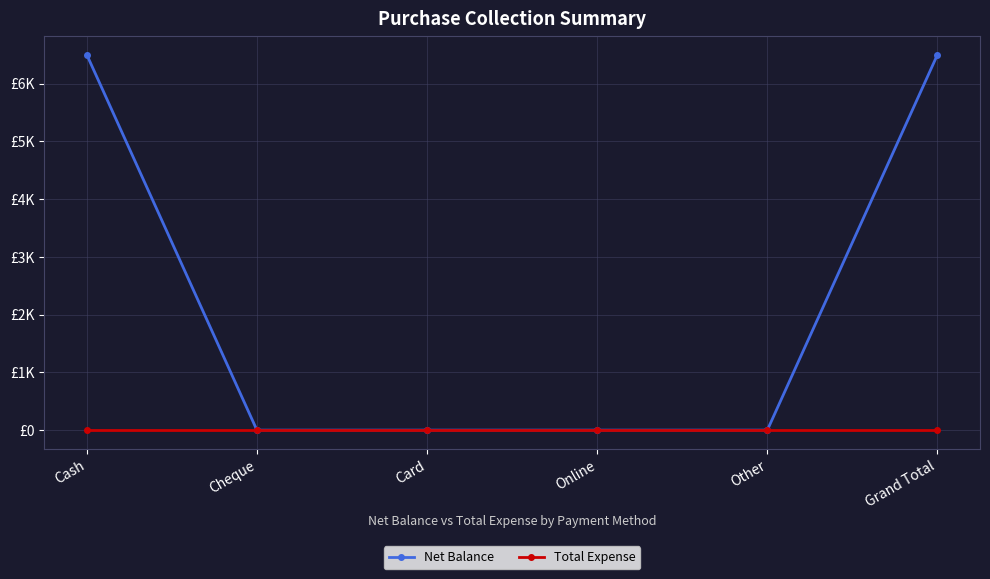

What are all the series names shown in the legend?

Net Balance, Total Expense